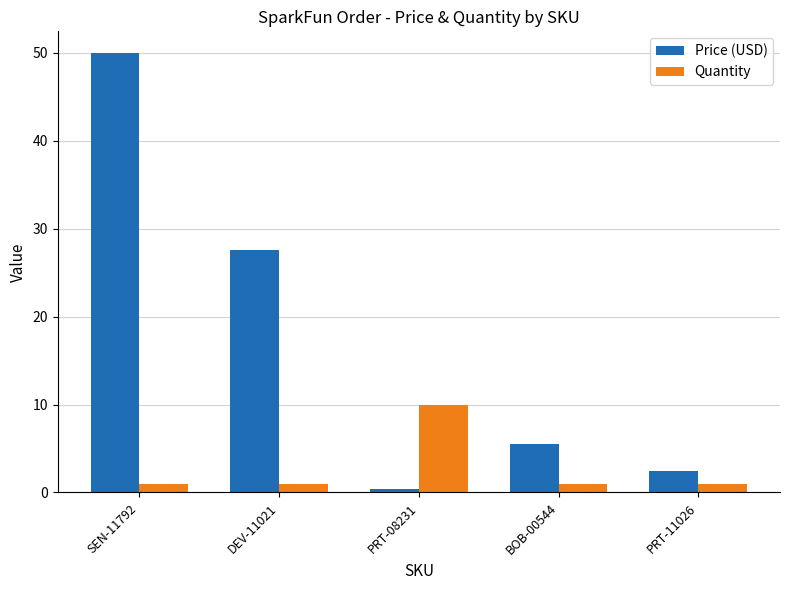

What is the difference between the Quantity values at PRT-11026 and PRT-08231?

9.0